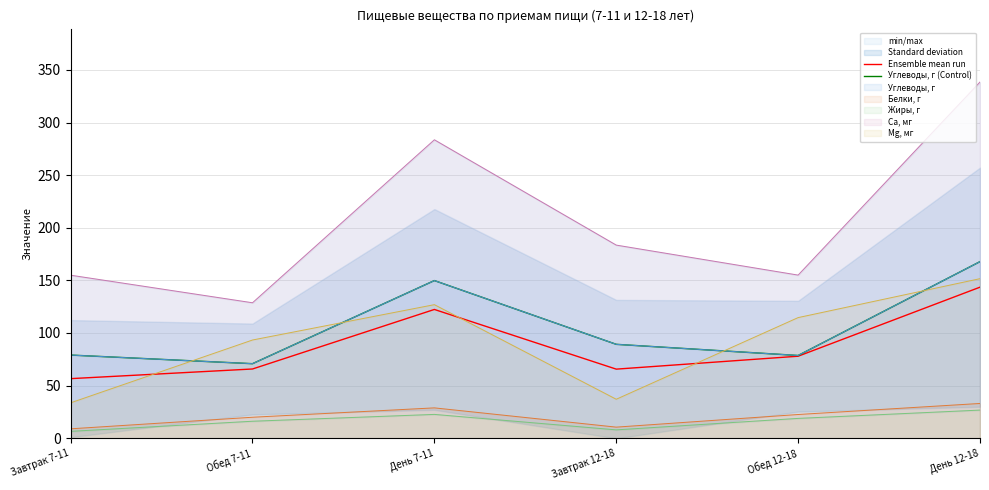

At which label does Углеводы, г (Control) first exceed 89?

День 7-11